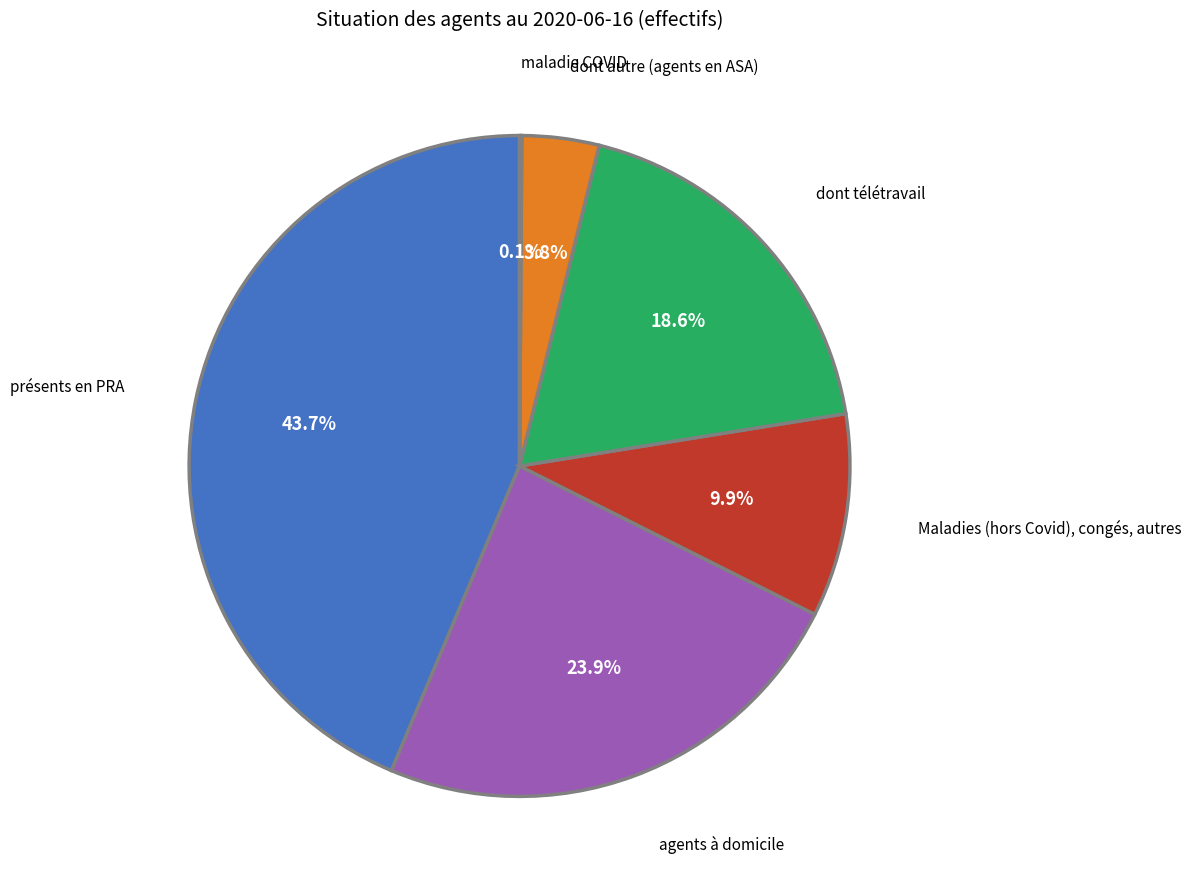

Which has a higher value, présents en PRA or Maladies (hors Covid), congés, autres?

présents en PRA